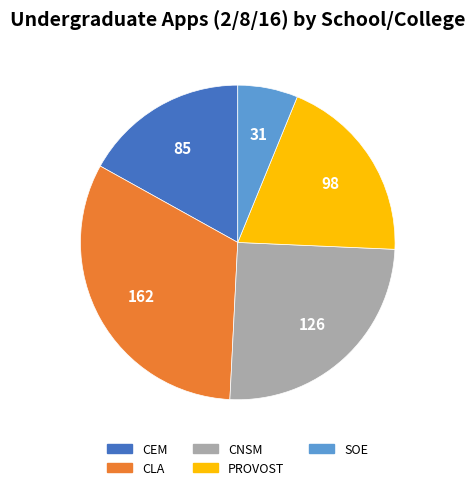

Does any single category account for the majority?

No